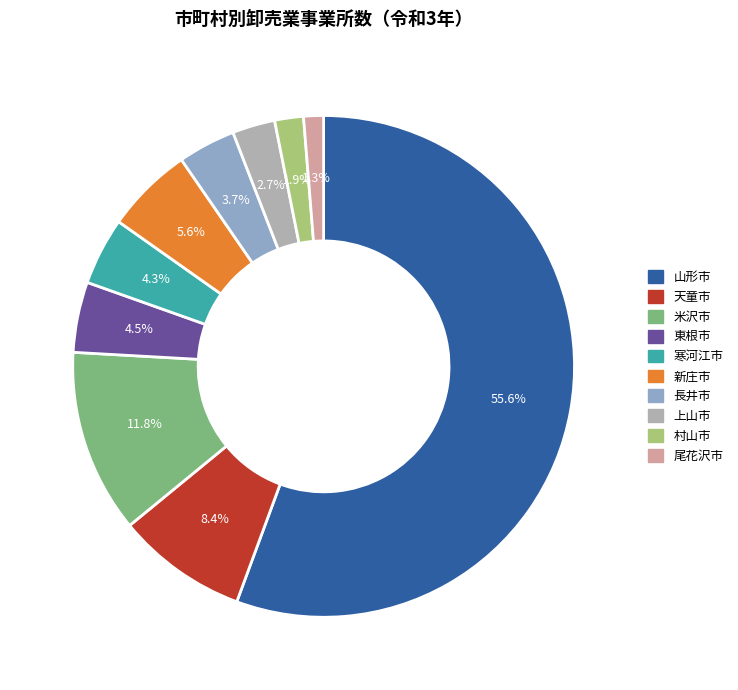

Is 天童市 the majority of the pie?

No